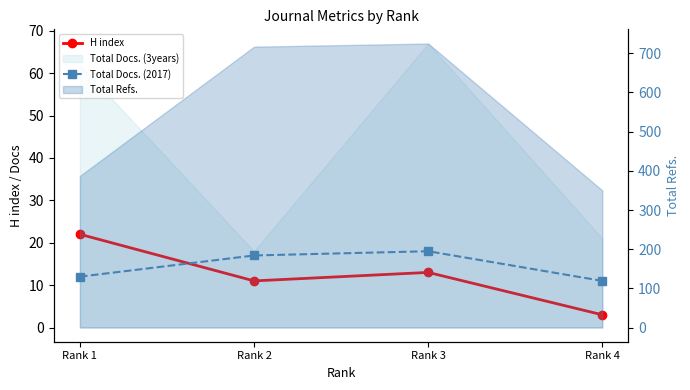

What is the value of the H index point at the 4th from the left?

3